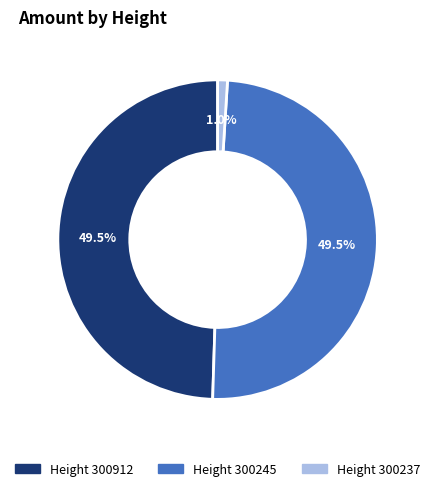

Is there any slice that represents more than half of the pie?

No